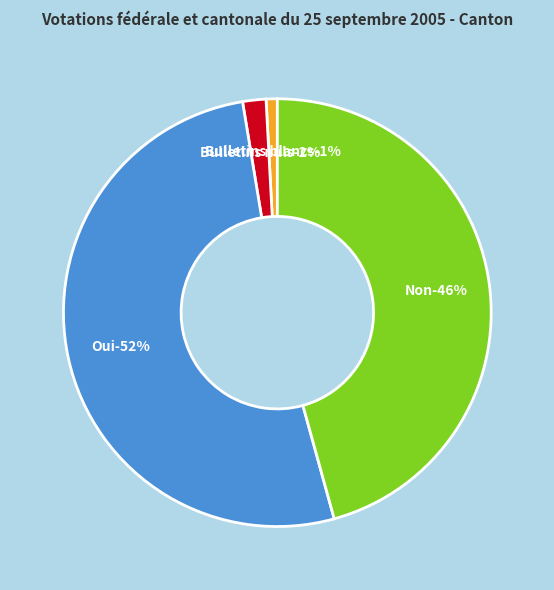

Does Bulletins blancs account for over 50% of the chart?

No